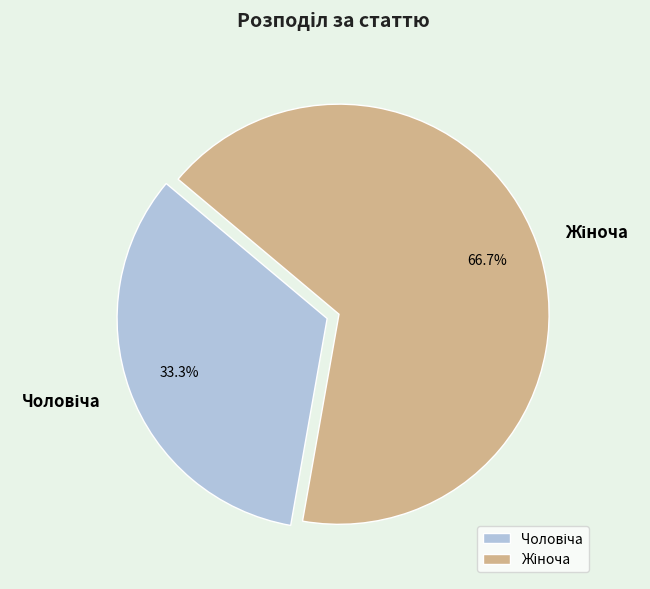

How many slices are in this pie chart?

2